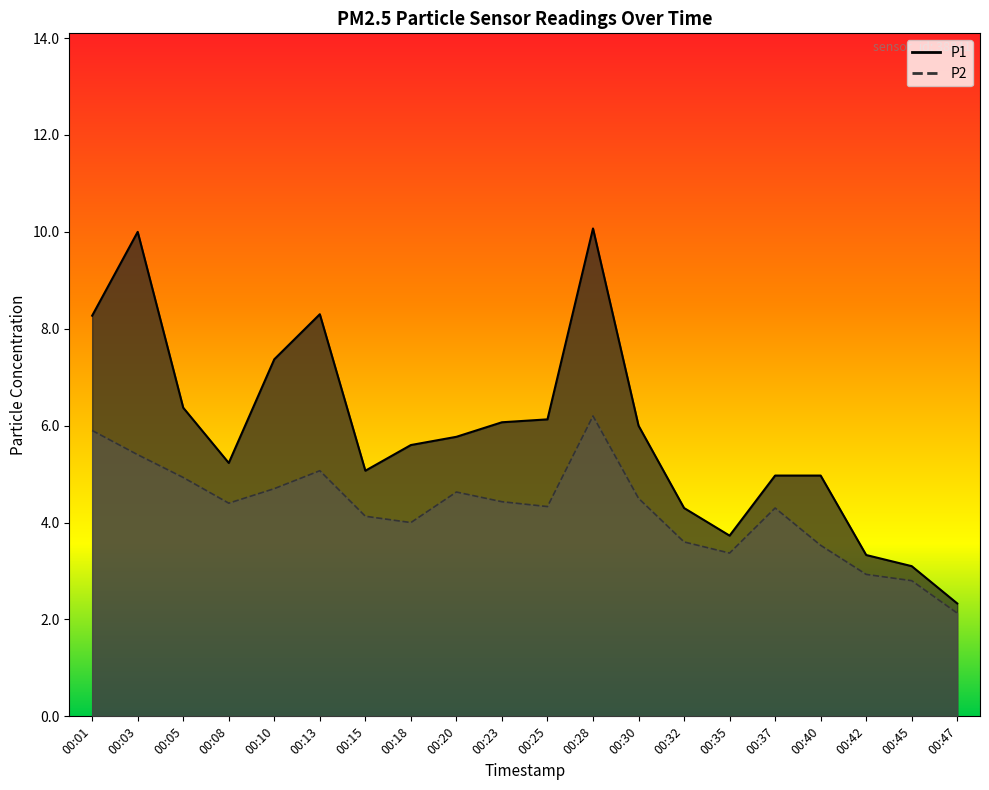

In P2, how many points are lower than both neighbors (excluding endpoints)?

4